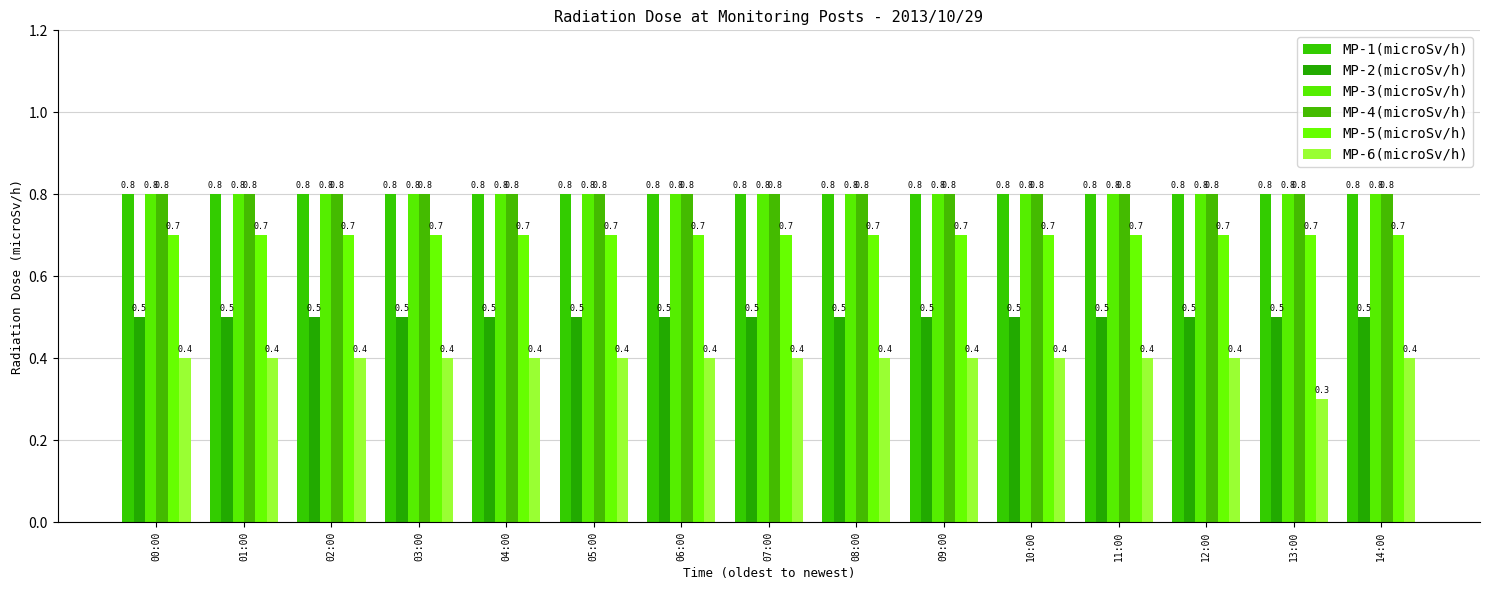

Is it true that MP-4(microSv/h) equals 1.1 at 06:00?

False